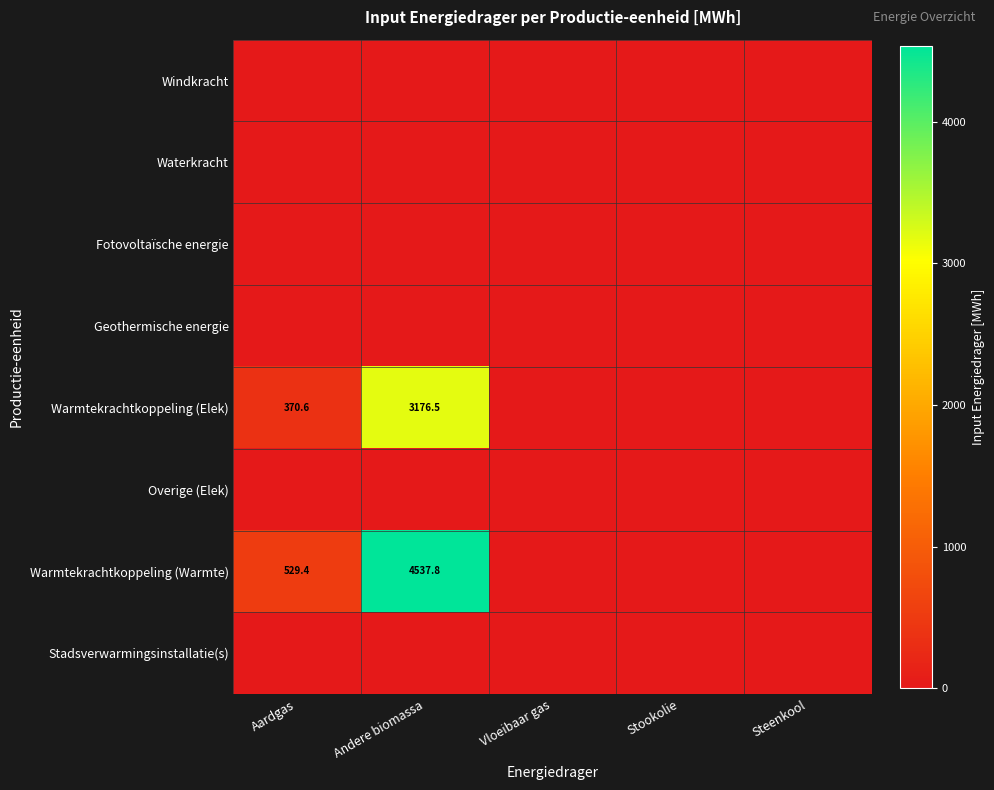

List the series in order of their peak value, lowest first.

Windkracht, Waterkracht, Fotovoltaïsche energie, Geothermische energie, Overige (Elek), Stadsverwarmingsinstallatie(s), Warmtekrachtkoppeling (Elek), Warmtekrachtkoppeling (Warmte)